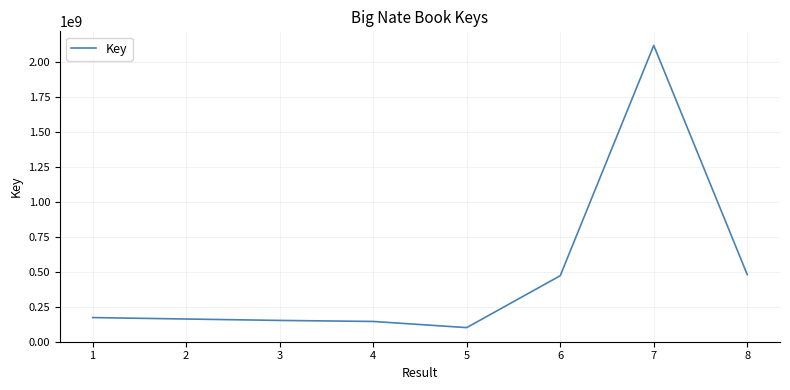

What is the sum of all values?

3799963932